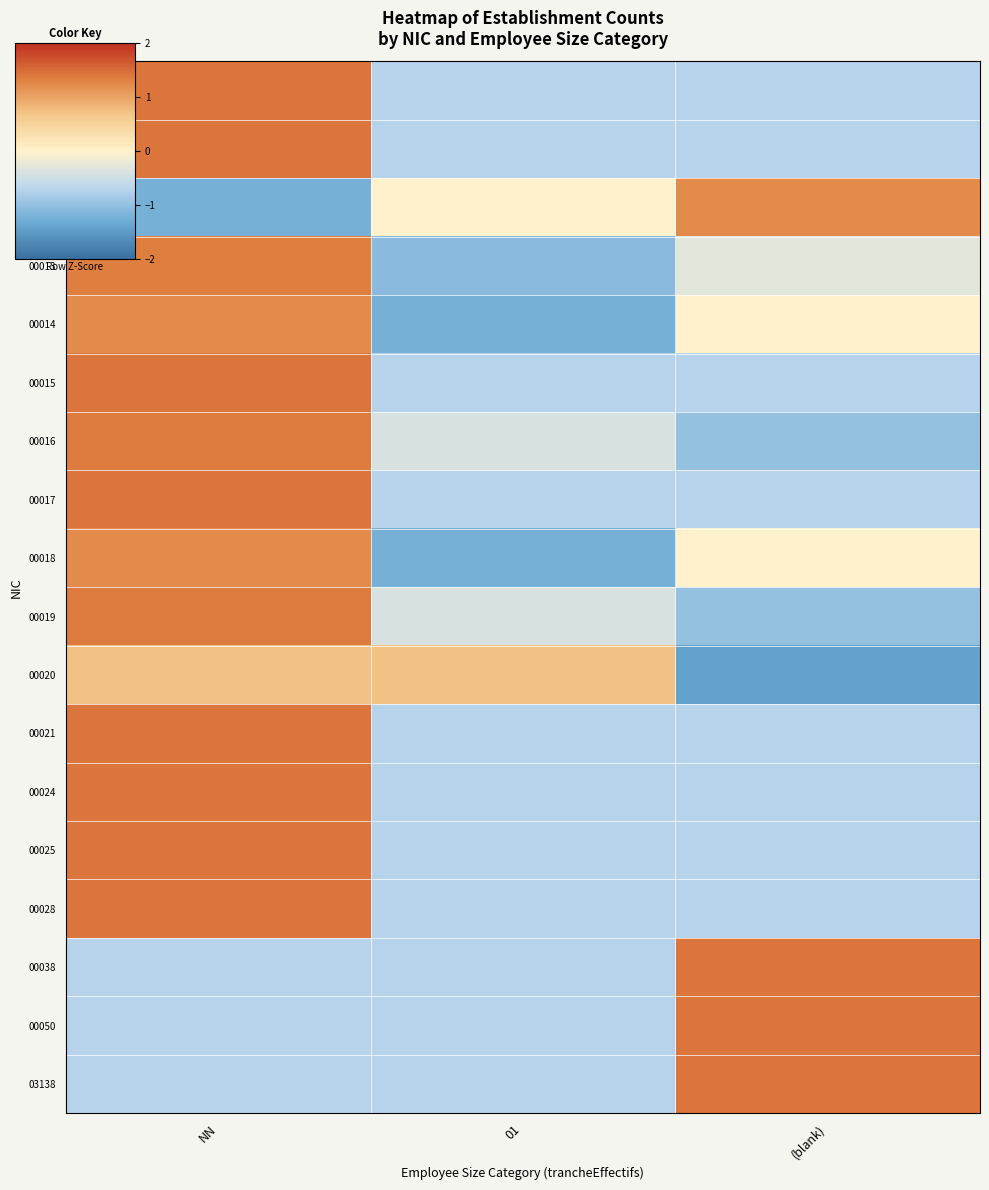

Between 01 and NN, which is larger?

NN